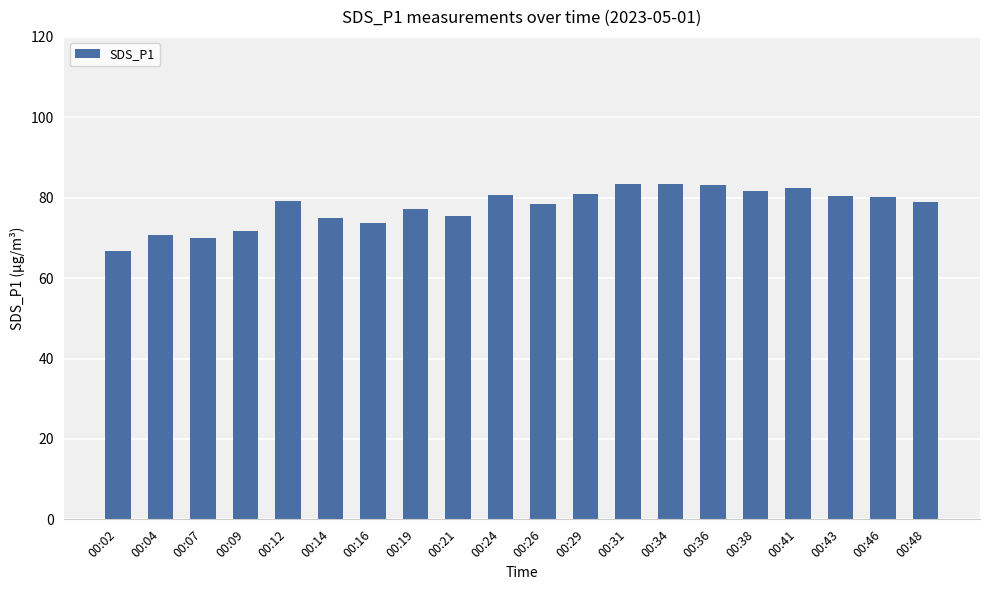

The chart shows a value of 80.8 at 00:29. True or false?

True